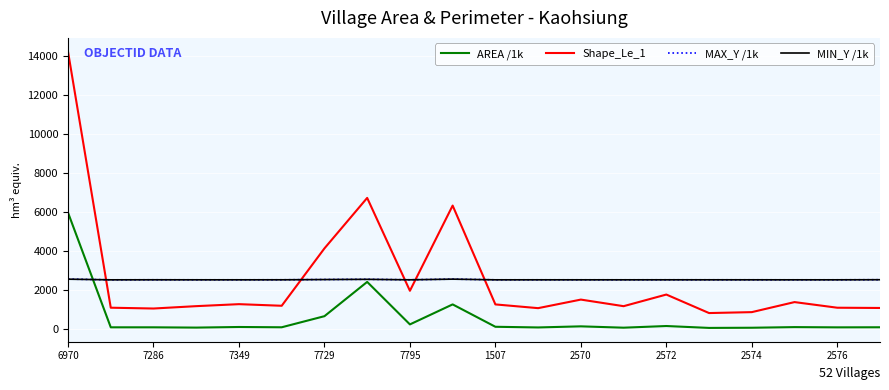

Which category has the highest value across all series?

6970